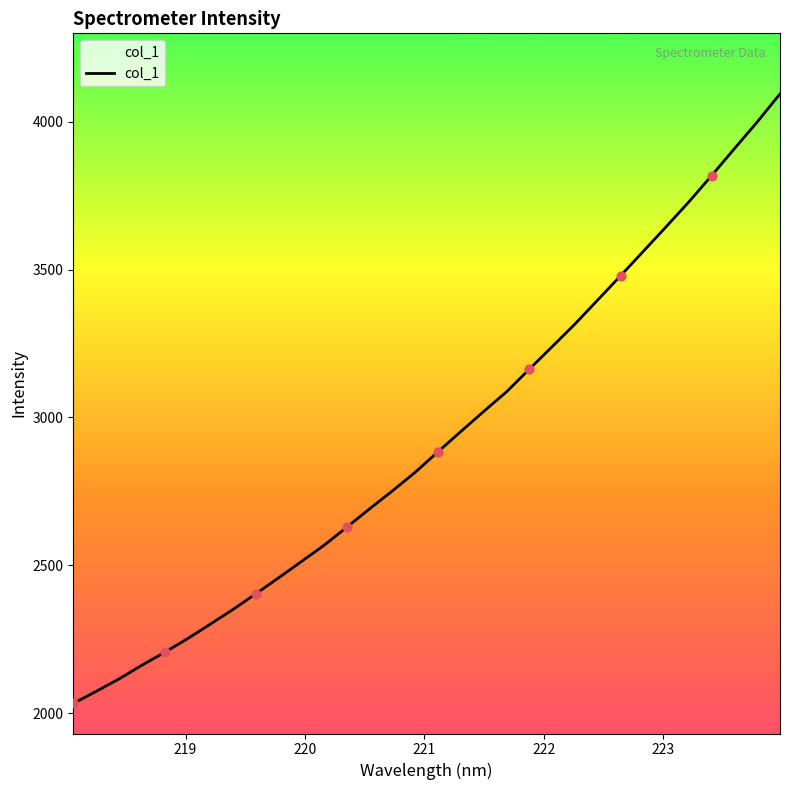

What is the greatest value displayed?

4094.8